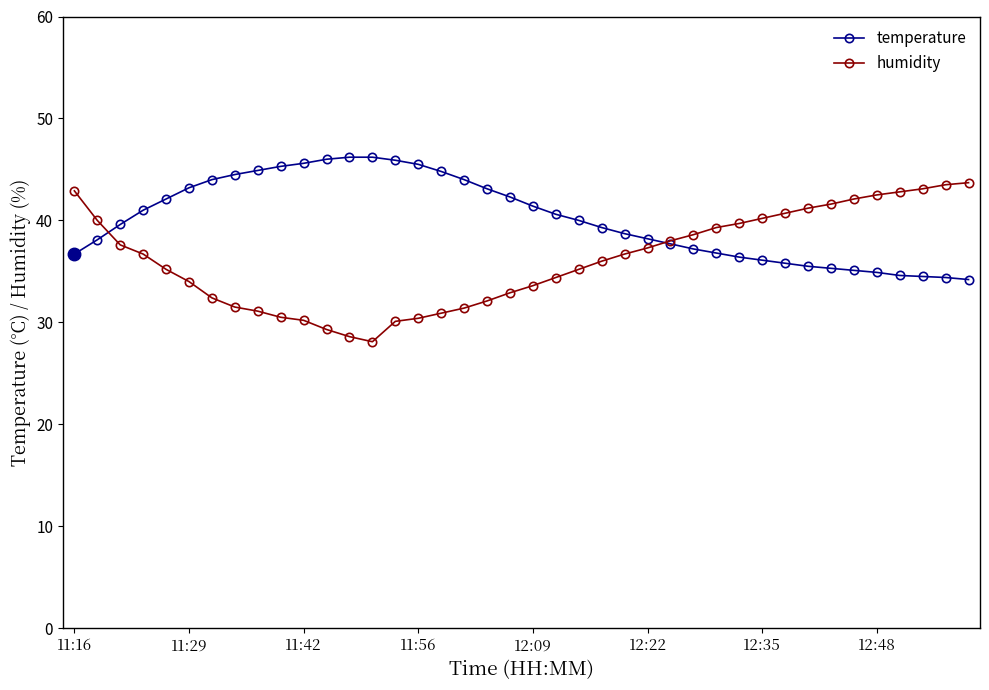

Rank the series by their maximum value, from lowest to highest.

humidity, temperature